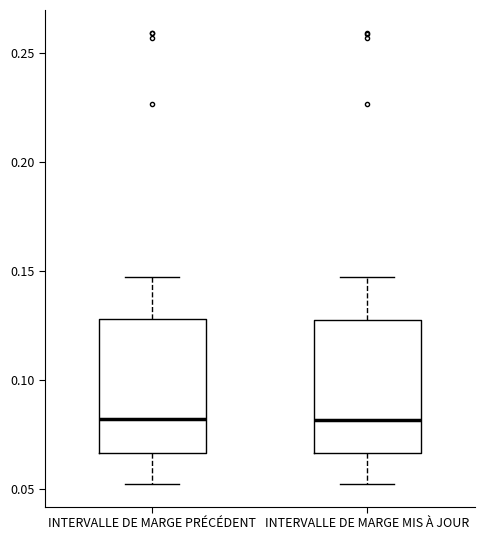

Reading left to right, read every box against the y-axis: the position of its median line, the range the box covers, and the ends of its whiskers. The values are not printed on the chart, so give them approximately, as read against the axis.

INTERVALLE DE MARGE PRÉCÉDENT: median 0.080, box 0.065 to 0.130, whiskers 0.050 to 0.145
INTERVALLE DE MARGE MIS À JOUR: median 0.080, box 0.065 to 0.130, whiskers 0.055 to 0.145